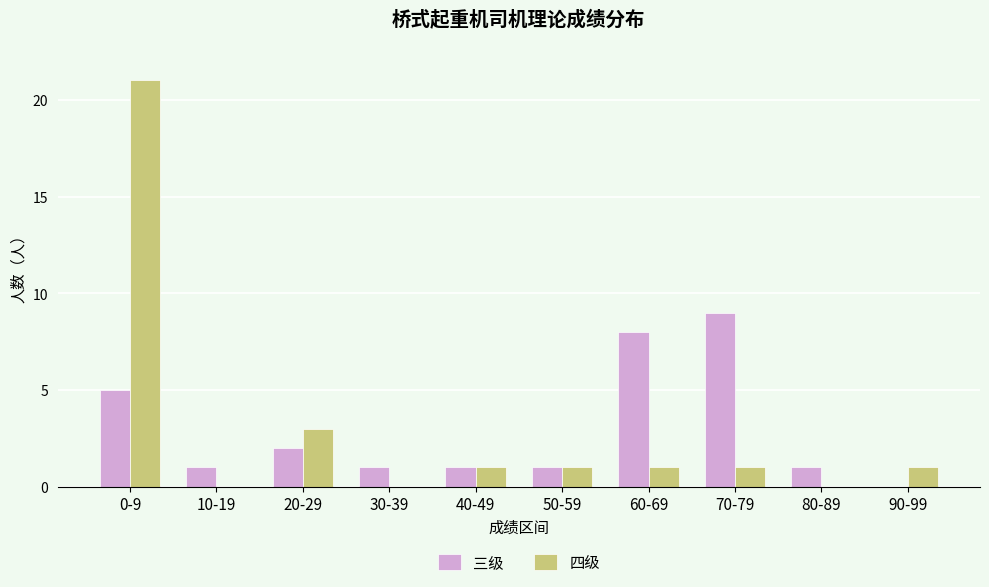

What are all the series names shown in the legend?

三级, 四级